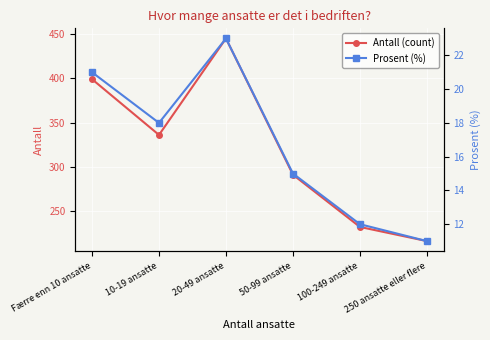

Which category has the lowest value across all series?

250 ansatte eller flere